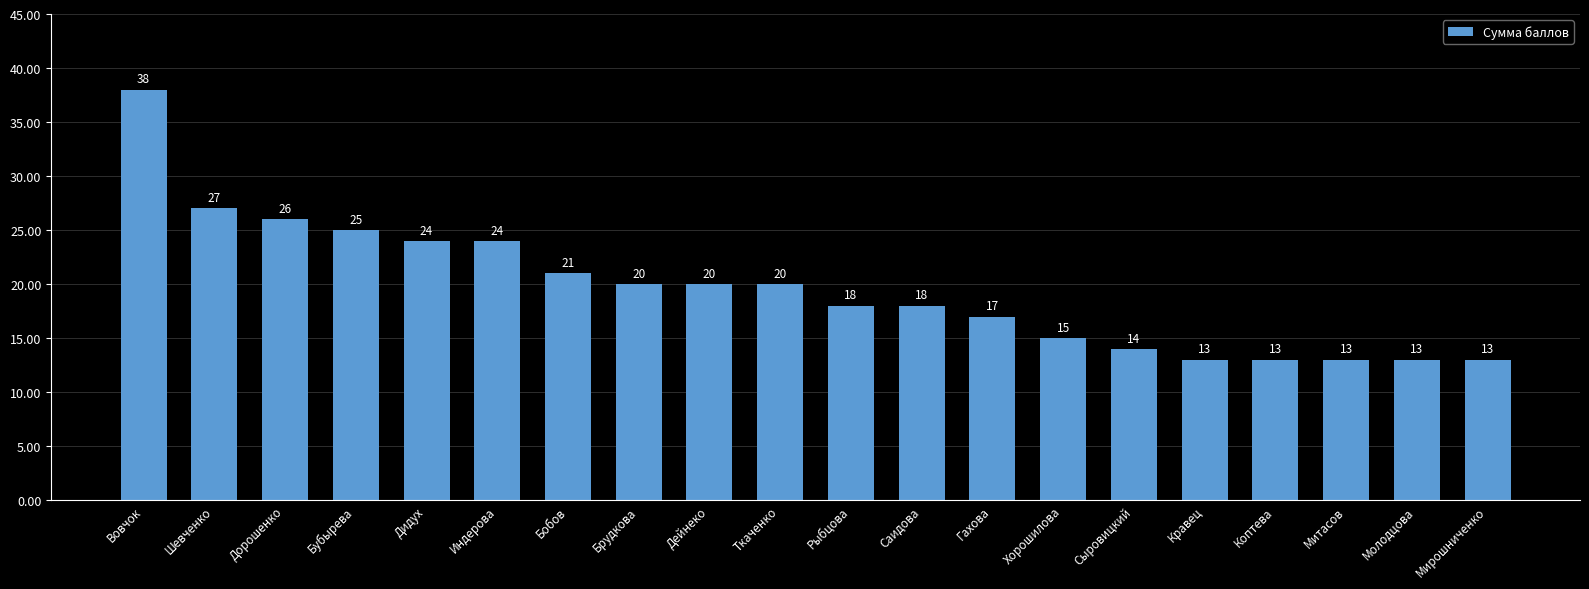

The value at Митасов is 17. True or false?

False